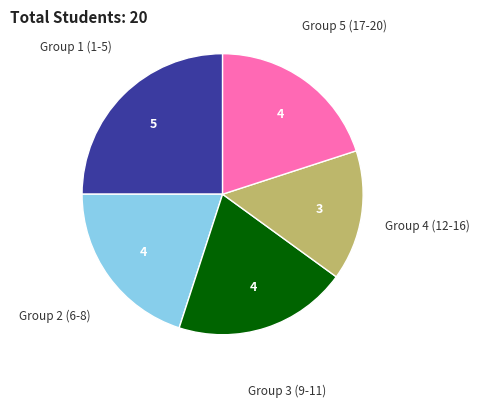

Is there any slice that represents more than half of the pie?

No